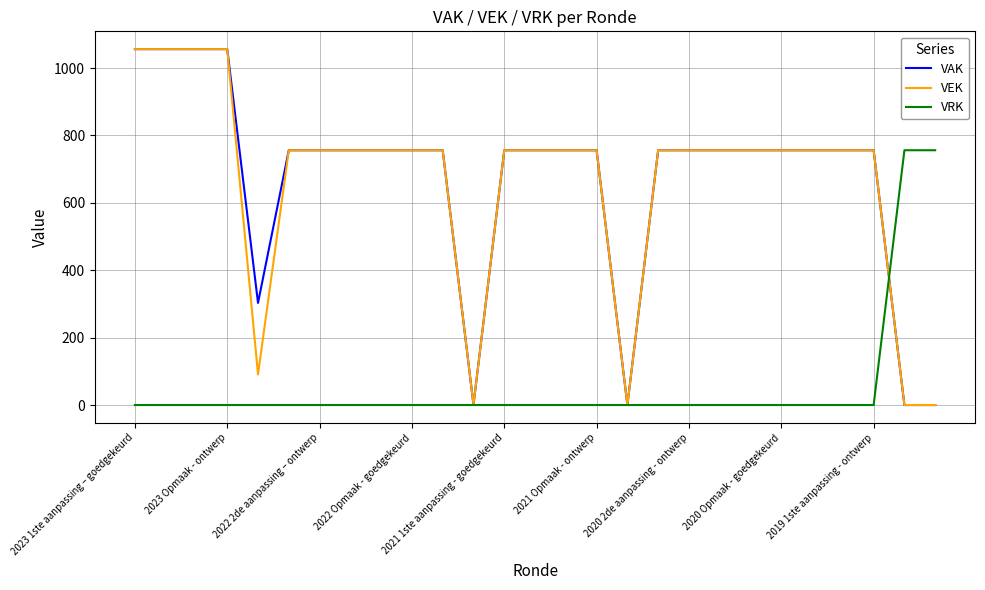

What is the greatest value displayed?

1056